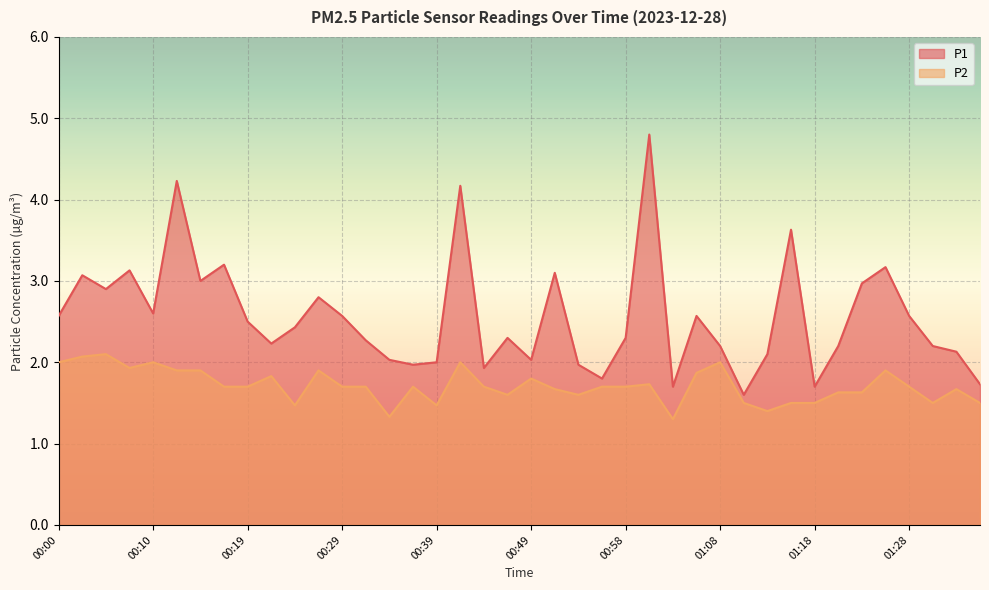

True or false: P1 has more than 0 points higher than both neighbors.

True